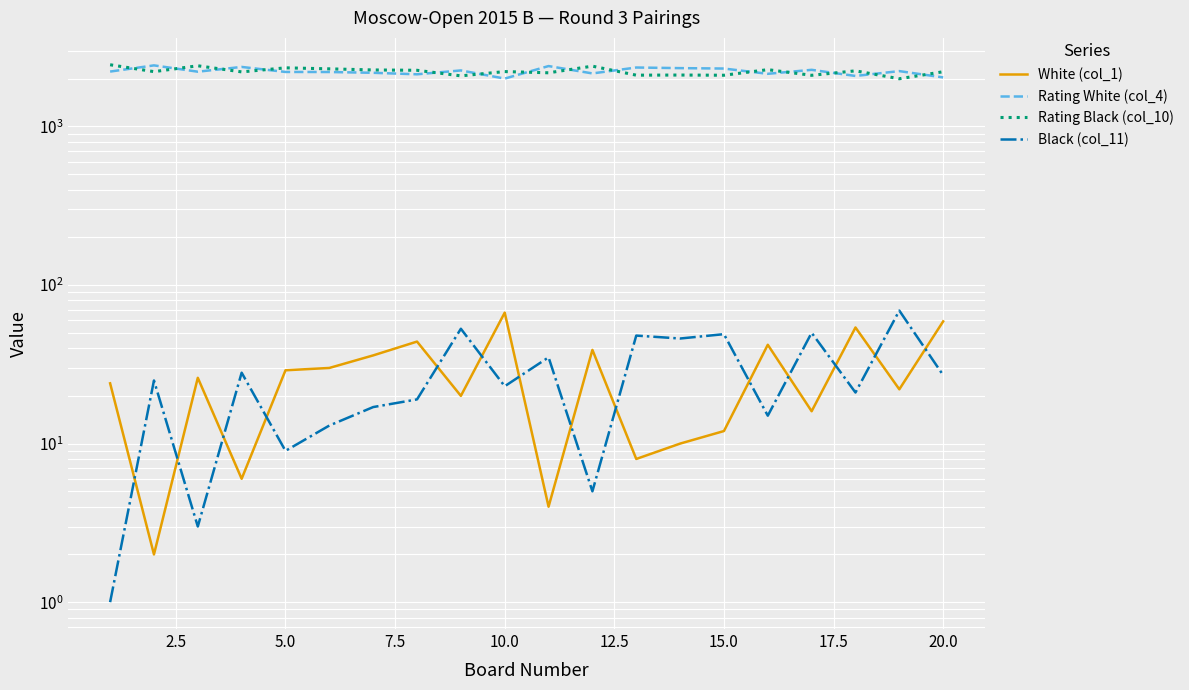

What is the difference between the maximum and minimum values in the Black (col_11) series?

68